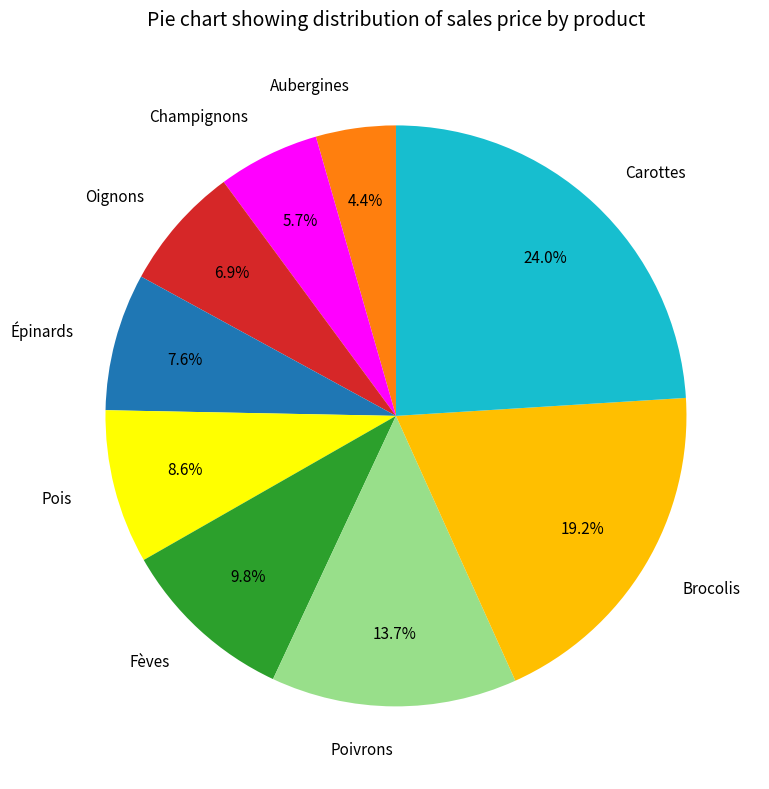

Which slice is the smallest?

Aubergines